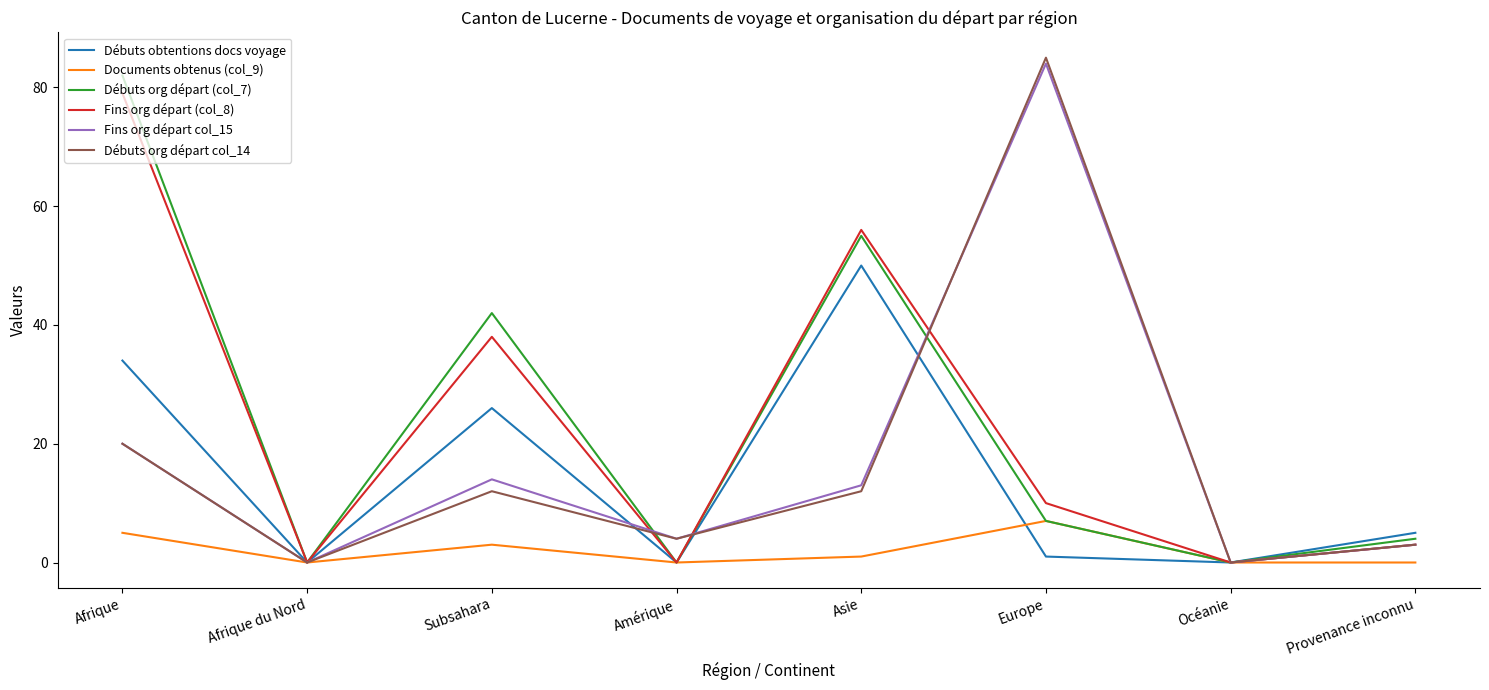

The value of Fins org départ (col_8) at Europe is 15. True or false?

False